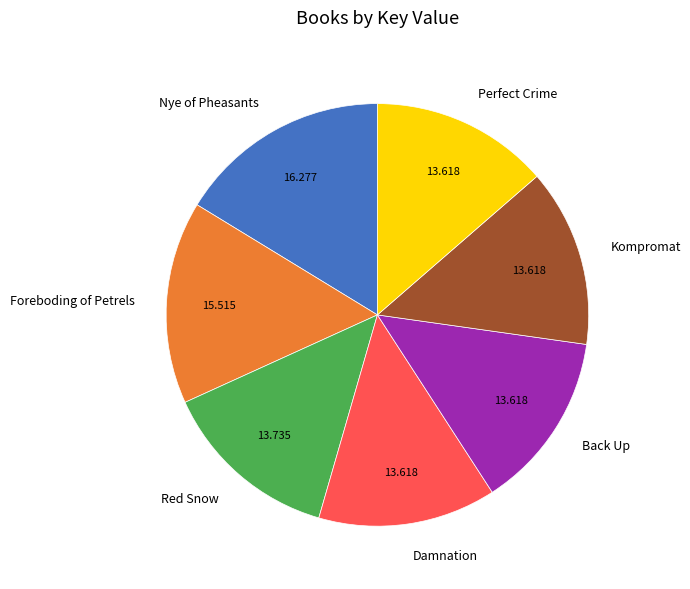

Is it true that Nye of Pheasants is 16% of the pie?

True